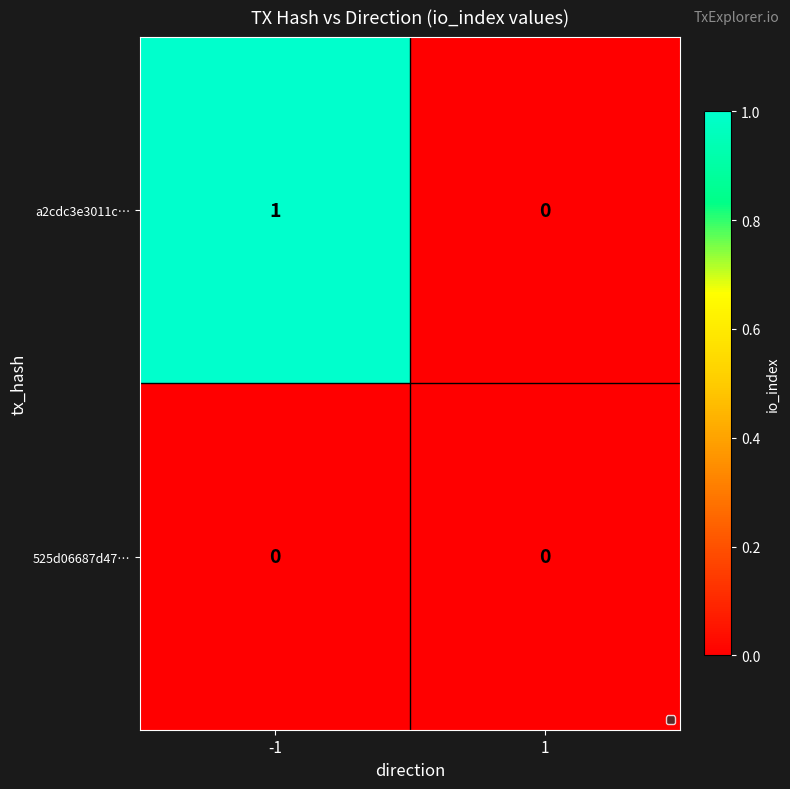

Which series has the largest total across all categories?

a2cdc3e3011c…